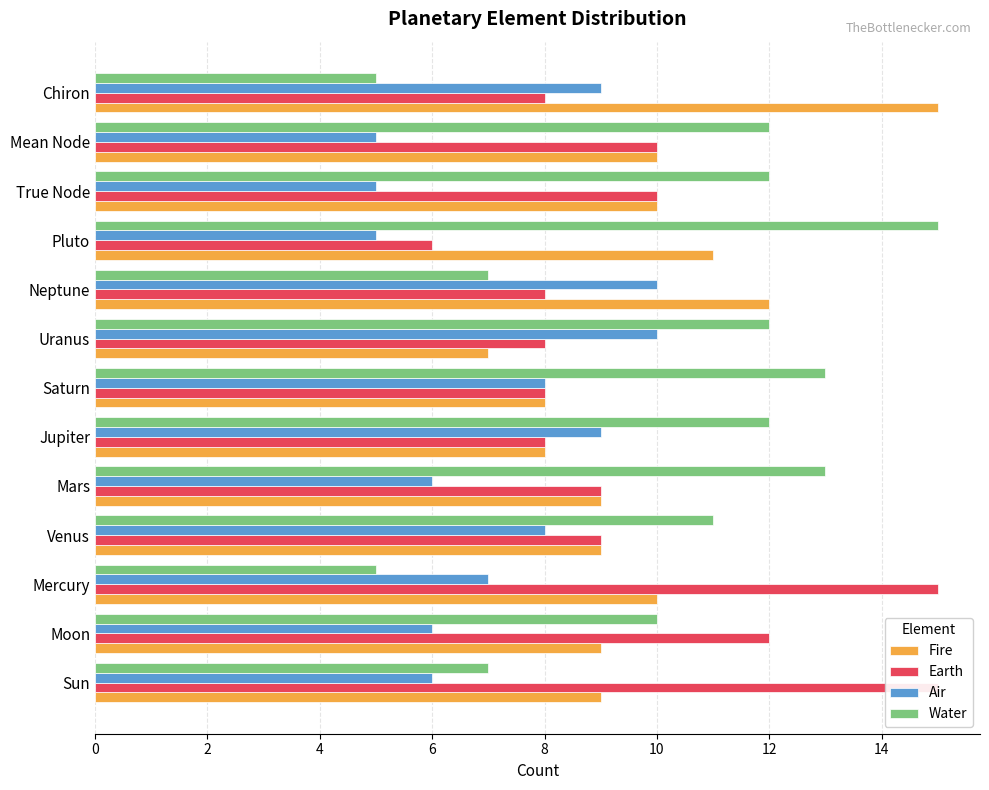

How many bars are there in total?

52